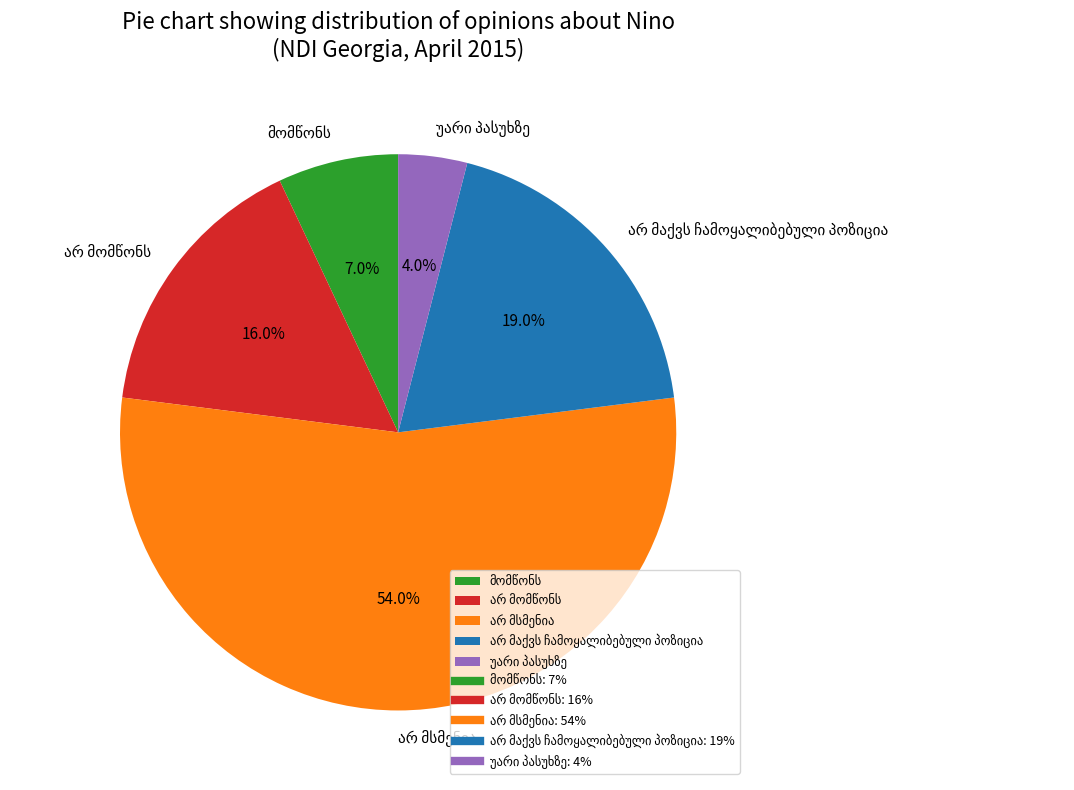

Is there a majority slice in this chart?

Yes